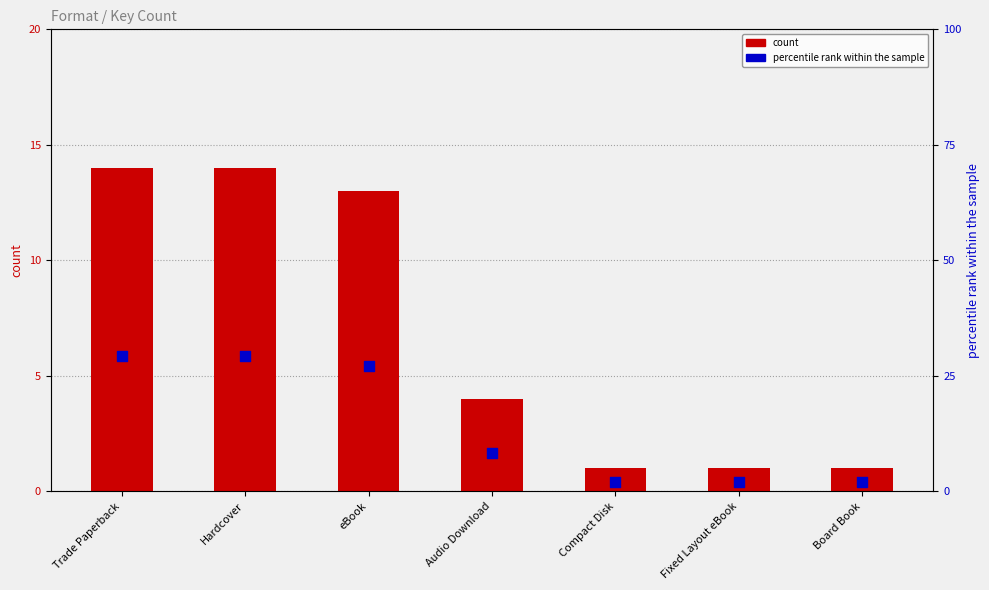

Which series reaches the minimum Y coordinate?

count